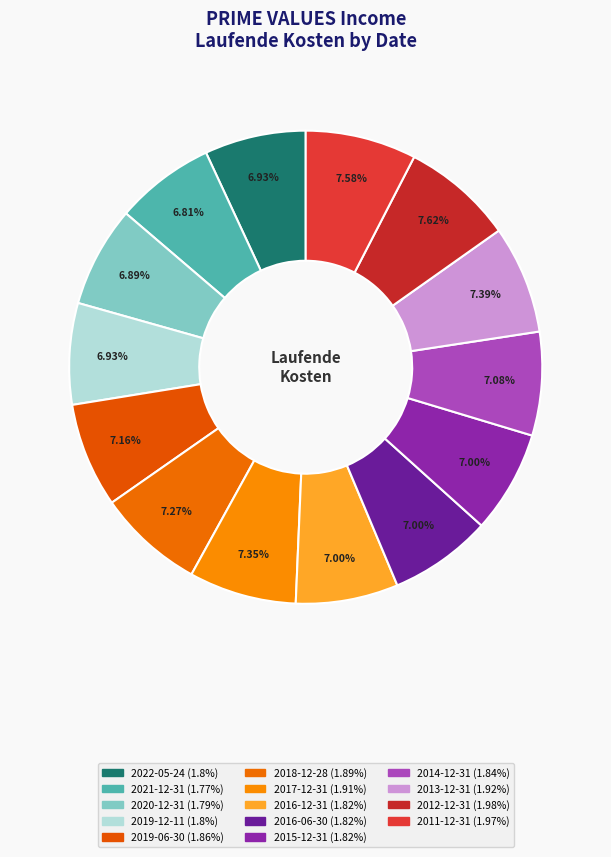

True or false: 2016-12-31 accounts for 7% of the total.

True